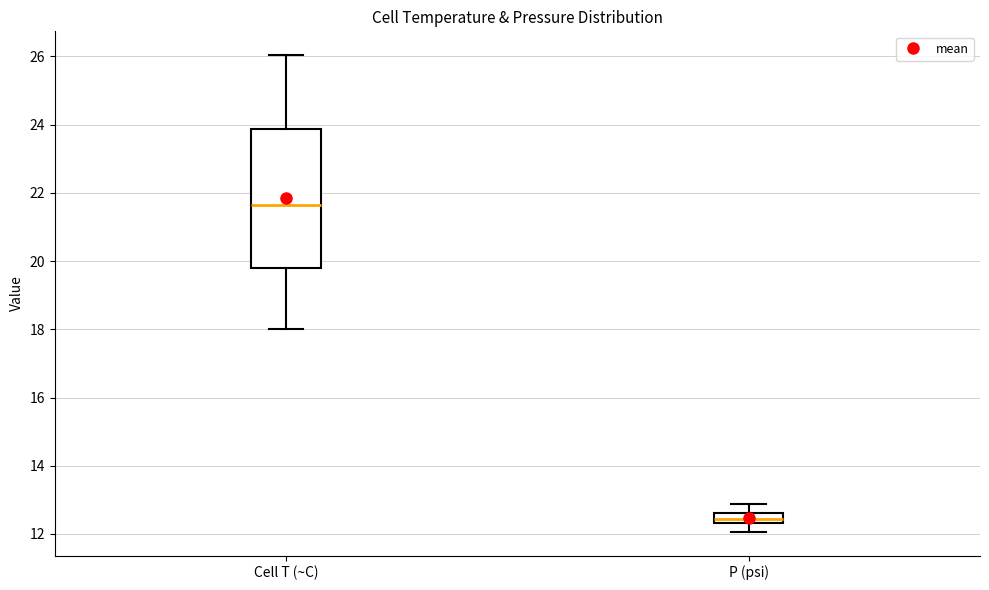

Comparing the boxes themselves (not the whiskers), which one is the tallest?

Cell T (~C)